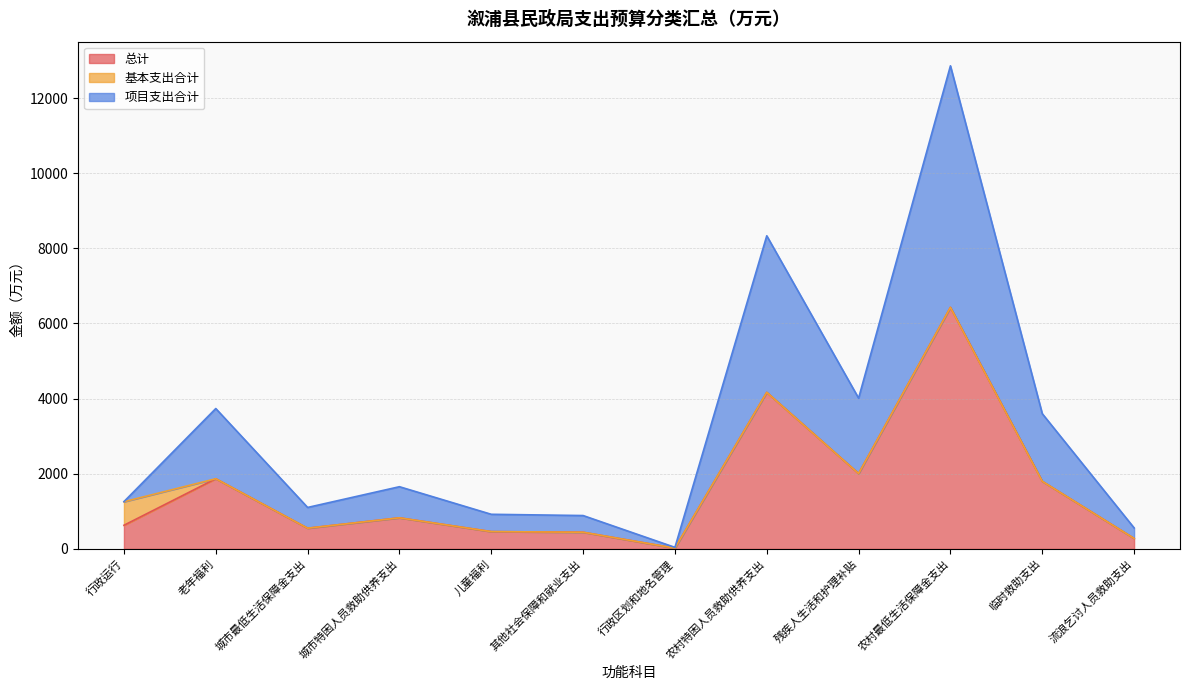

What is the total value across all series at 城市最低生活保障金支出?

1104.0